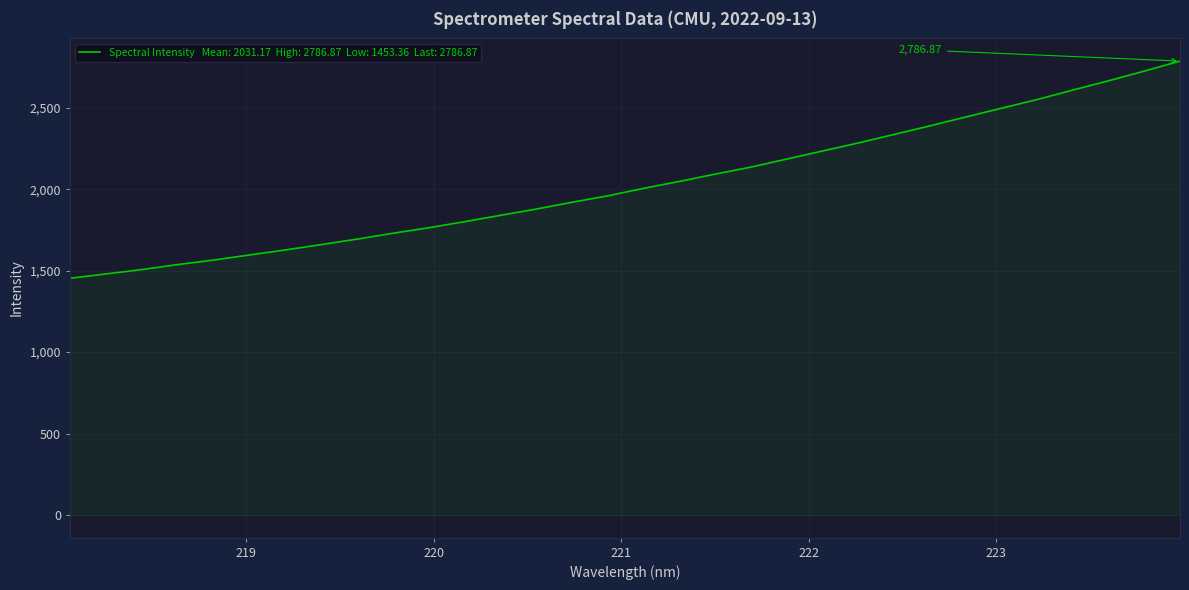

How many series are shown in this chart?

1